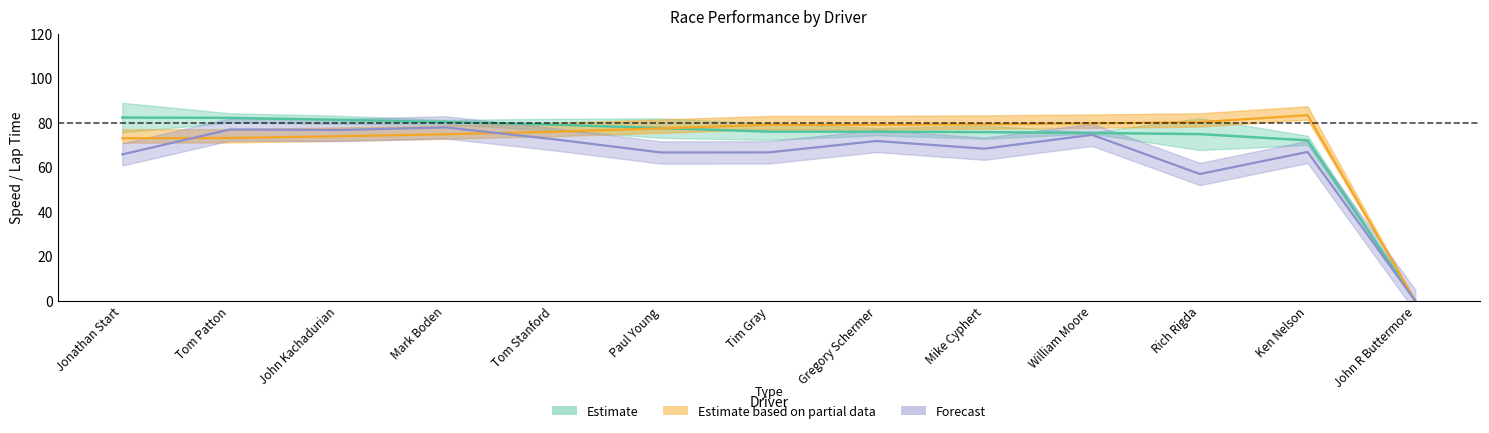

Between Gregory Schermer and John R Buttermore, which series saw the biggest shift?

Best Lap time